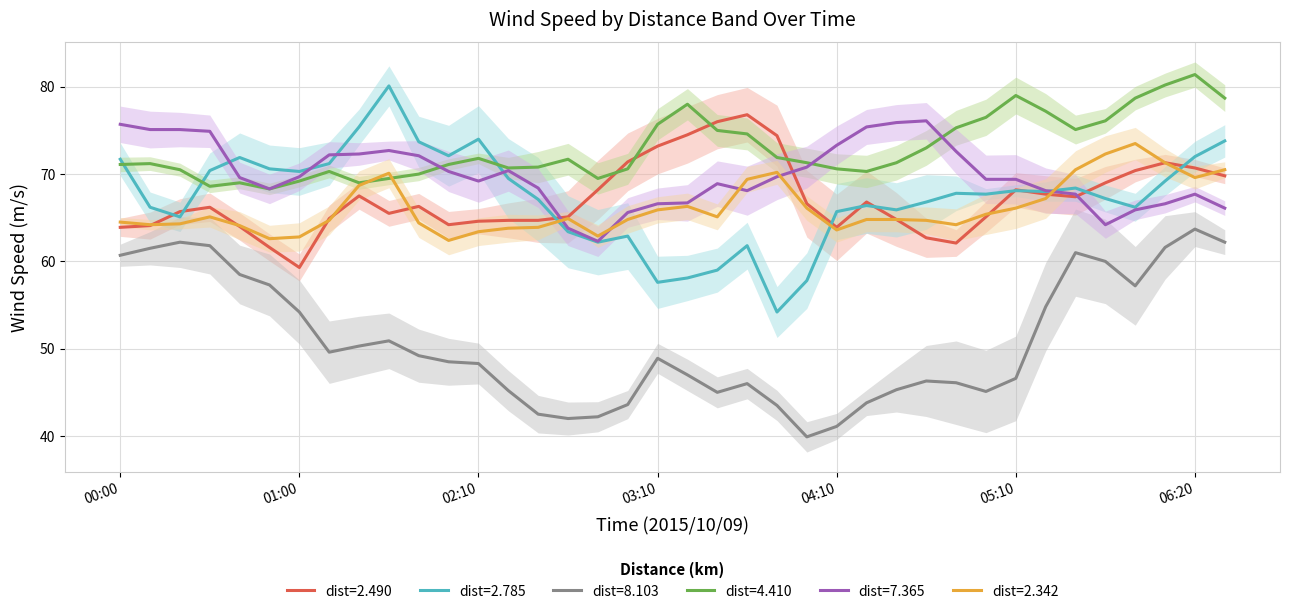

At which category does 7.365 reach its first local valley?

2015/10/09 00:50